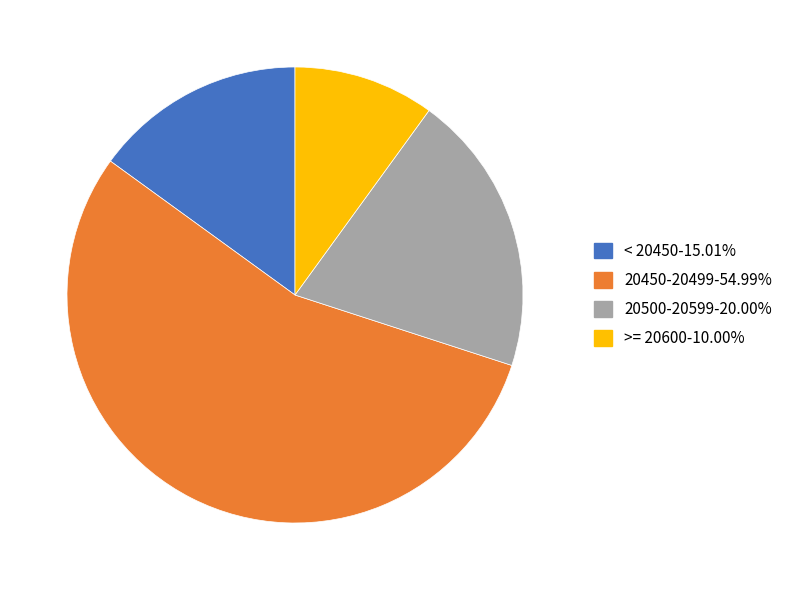

Does any single category account for the majority?

Yes